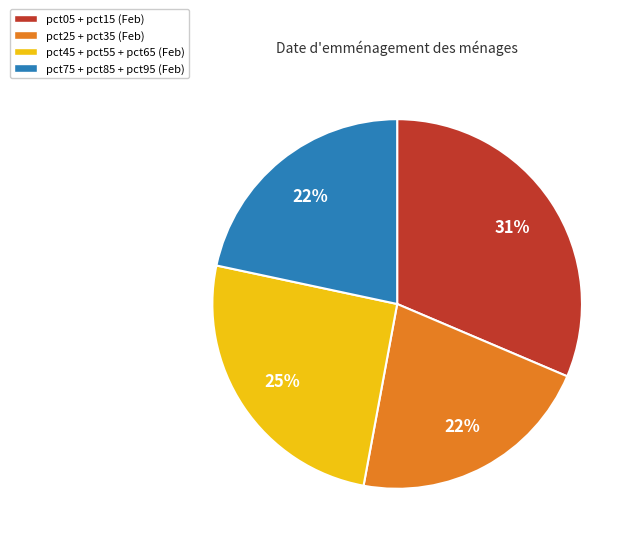

What percentage is the pct75 + pct85 + pct95 (Feb) slice, to the nearest percent?

22%